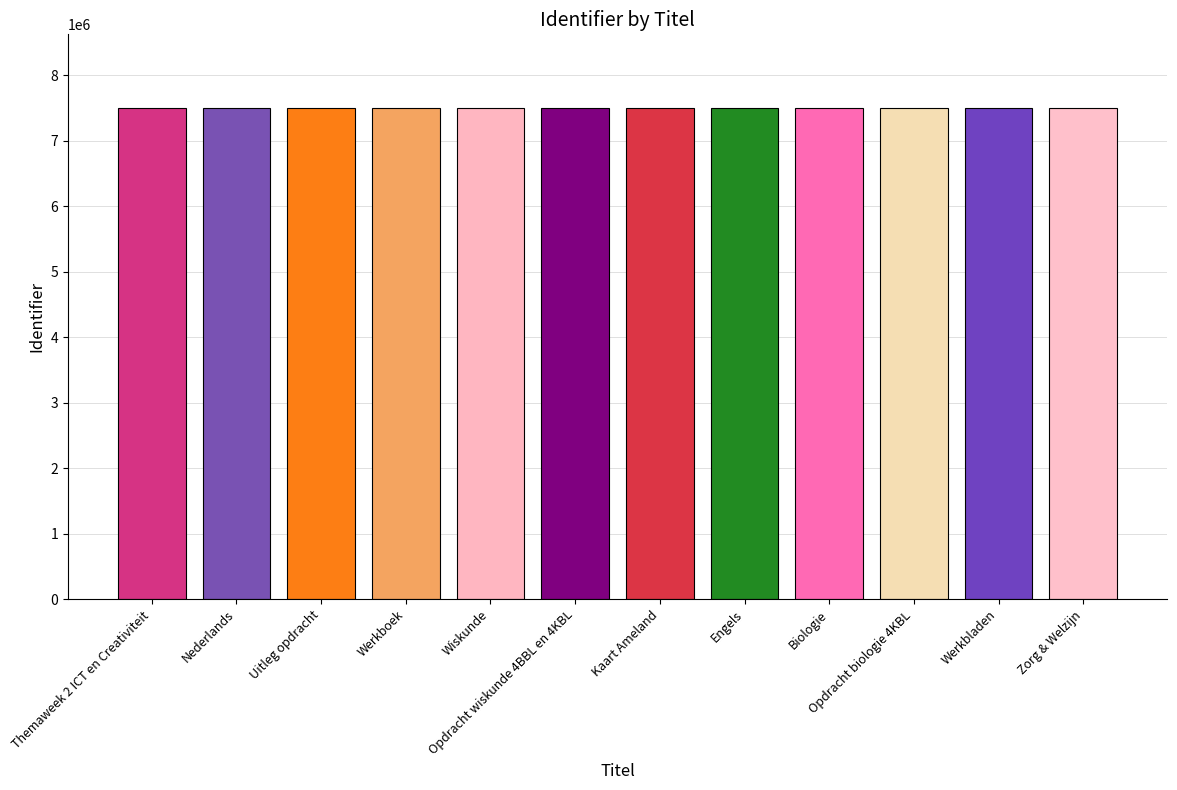

What is the value of the 8th bar from the left?

7497311